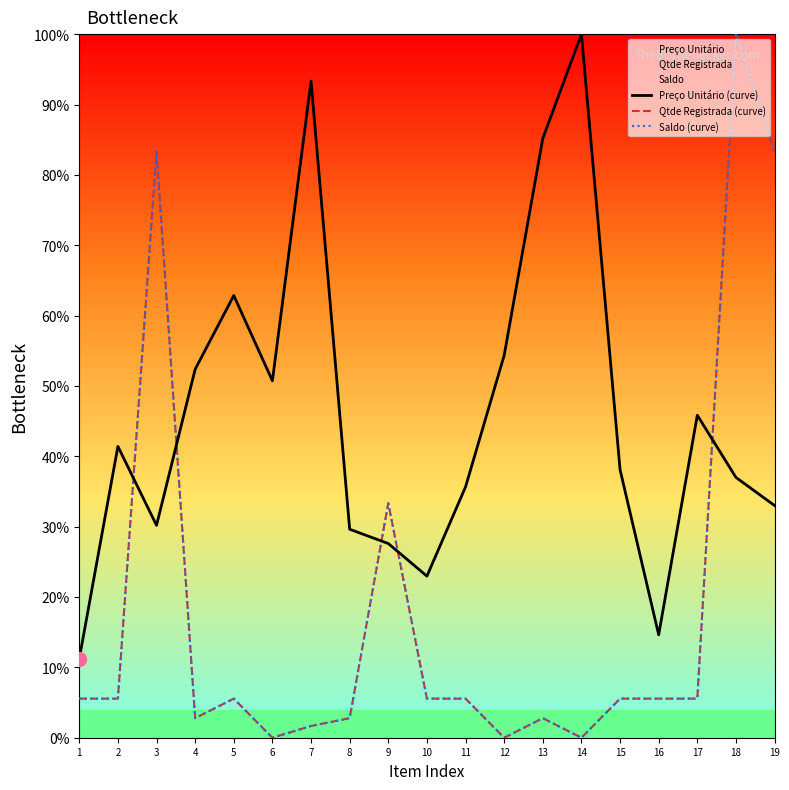

What is the value of the Saldo (curve) point at the 15th from the left?

5.6